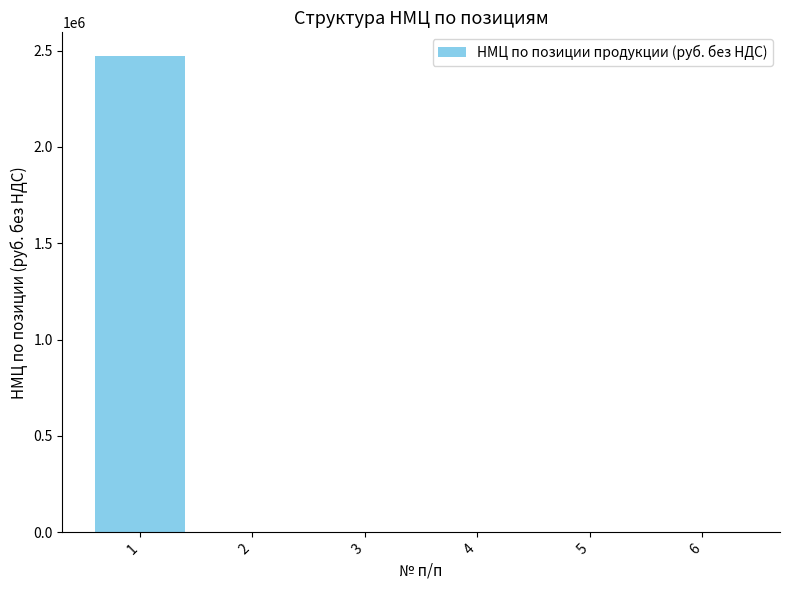

Is it true that the value at 3 is 0.0?

True